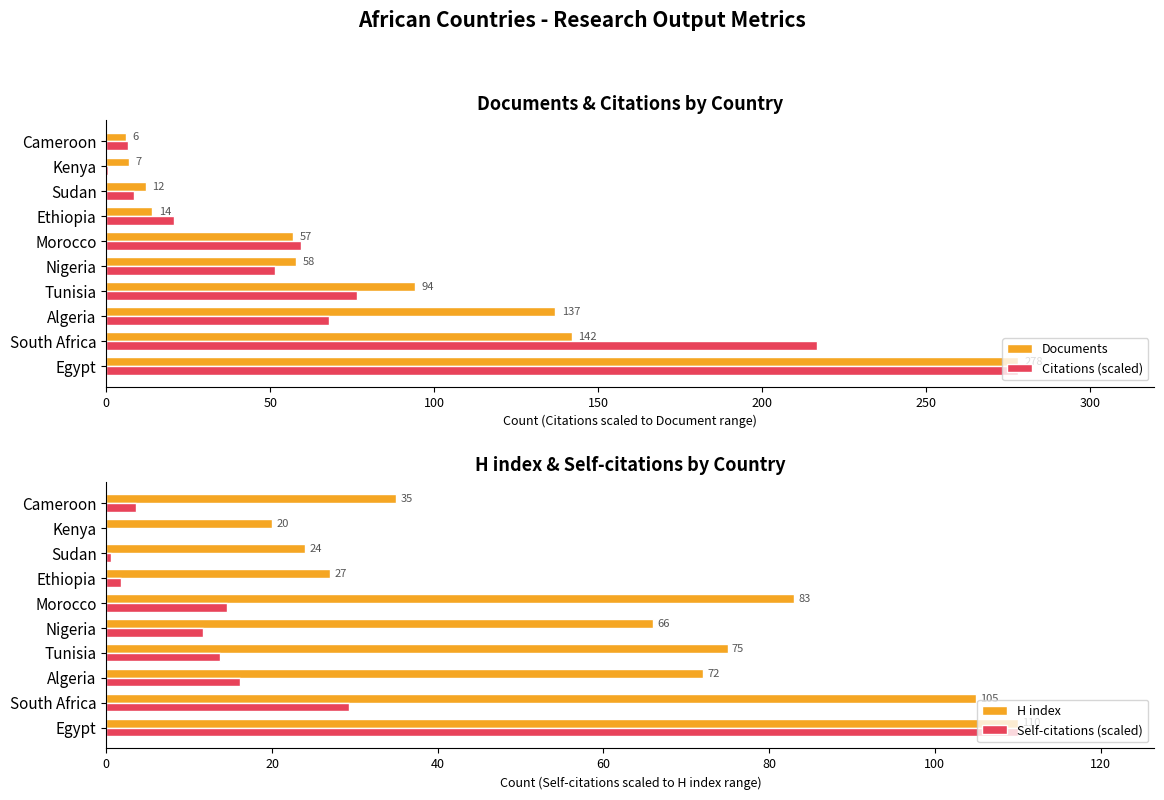

Reading left to right, list all the values displayed in this chart.

Documents: 278.0	142.0	137.0	94.0	58.0	57.0	14.0	12.0	7.0	6.0
Citations (scaled): 278.0	216.6	68.0	76.5	51.5	59.3	20.8	8.4	0.6	6.5
H index: 110.0	105.0	72.0	75.0	66.0	83.0	27.0	24.0	20.0	35.0
Self-citations (scaled): 110.0	29.2	16.2	13.7	11.7	14.5	1.7	0.6	0.1	3.5